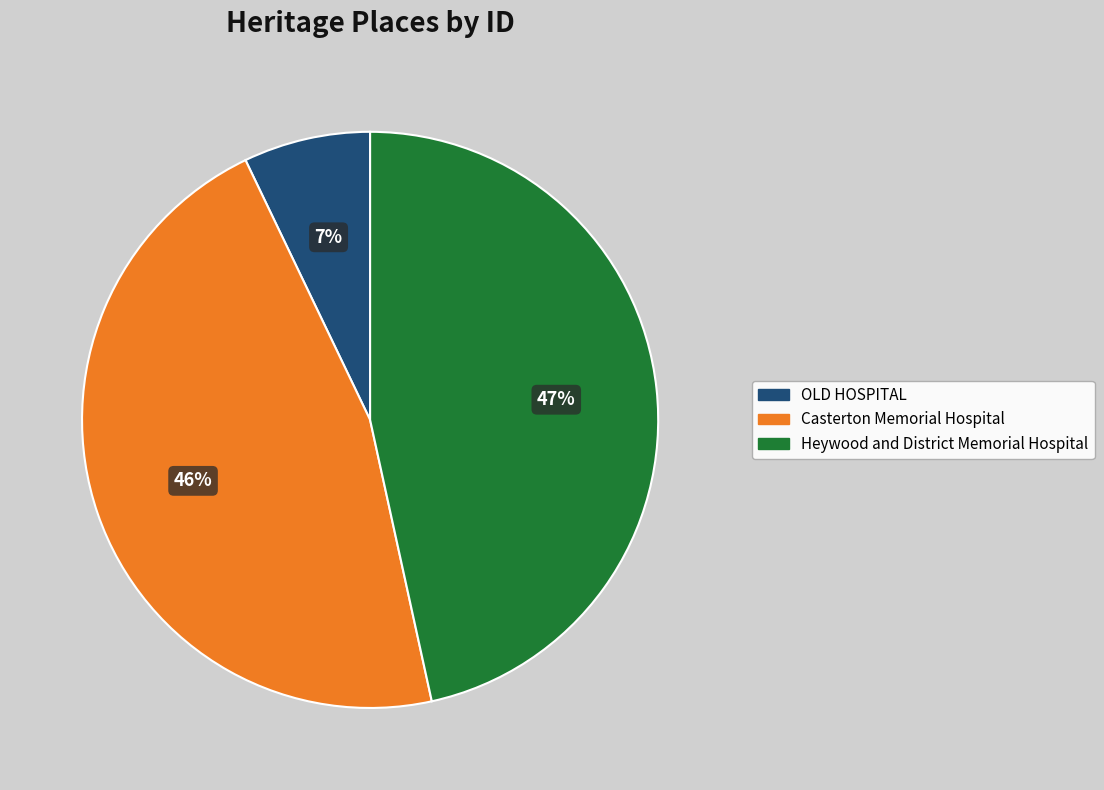

Which slice is the smallest?

OLD HOSPITAL